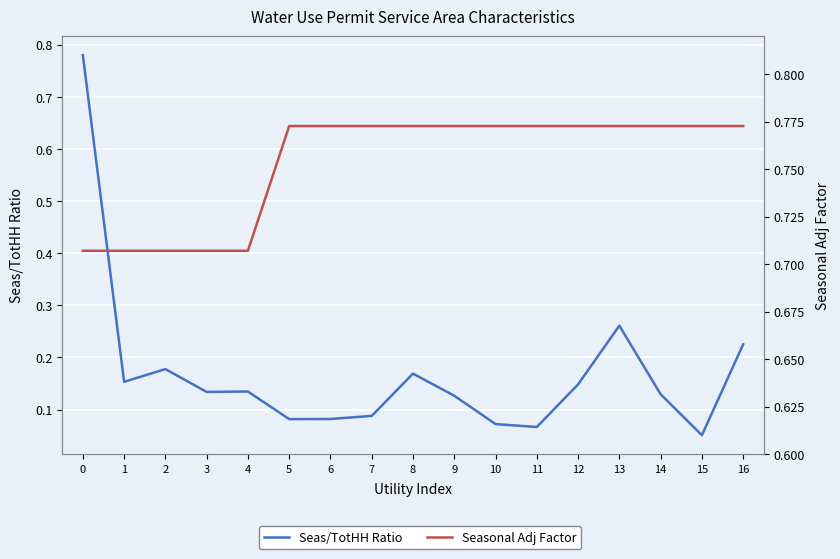

Rank the categories by Seasonal Adj Factor value from highest to lowest.

5, 6, 7, 8, 9, 10, 11, 12, 13, 14, 15, 16, 0, 1, 2, 3, 4